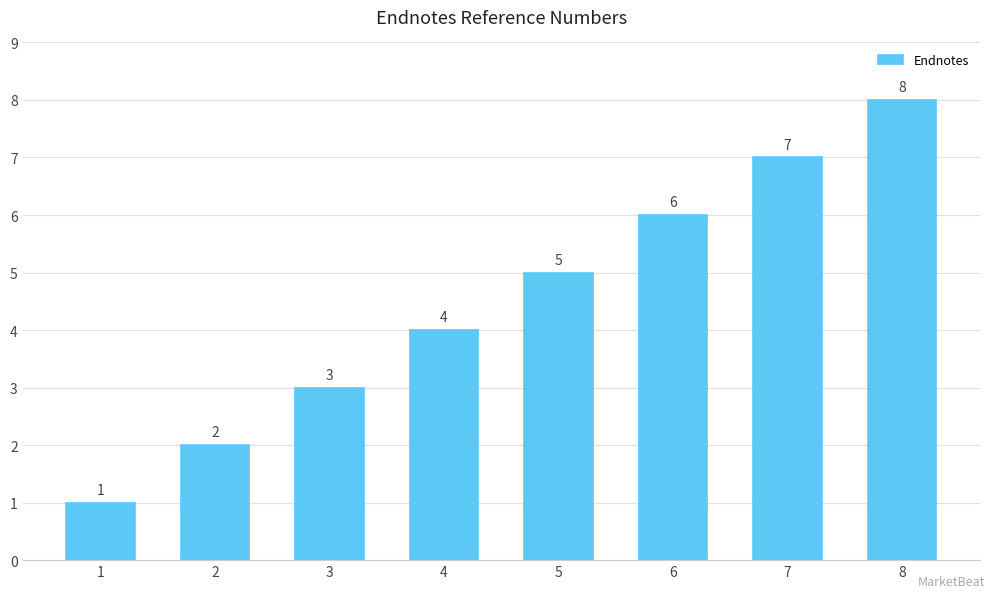

List the labels in order of value, smallest first.

1, 2, 3, 4, 5, 6, 7, 8